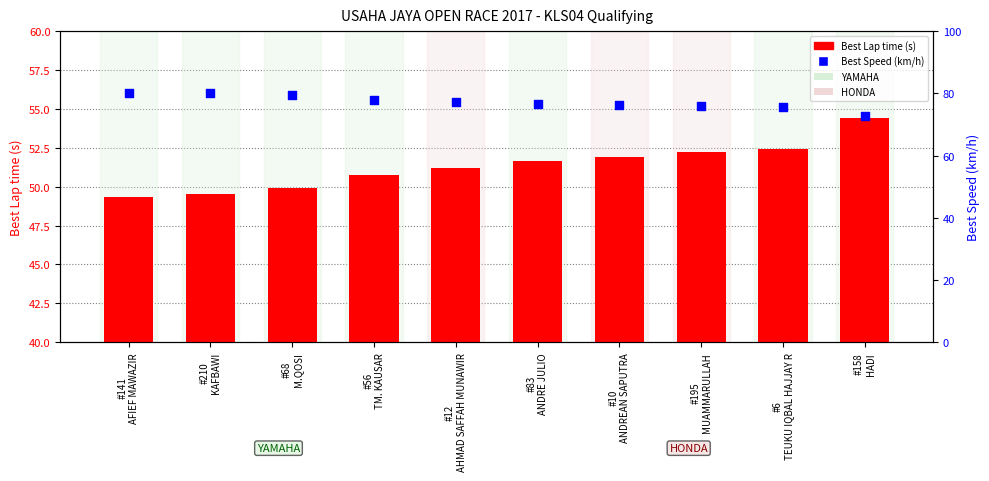

At which category is the sum across all series the highest?

#141
AFIEF MAWAZIR